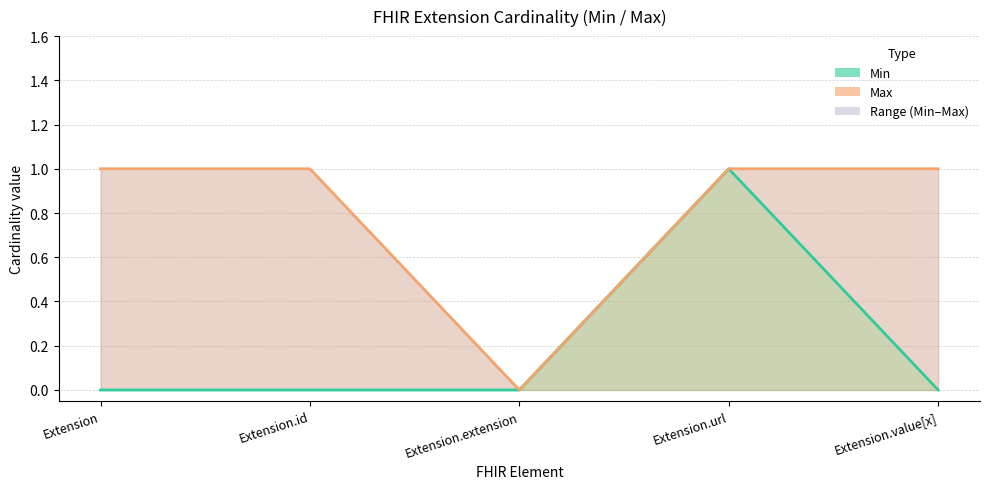

What is the difference between the maximum and minimum values in the Max series?

1